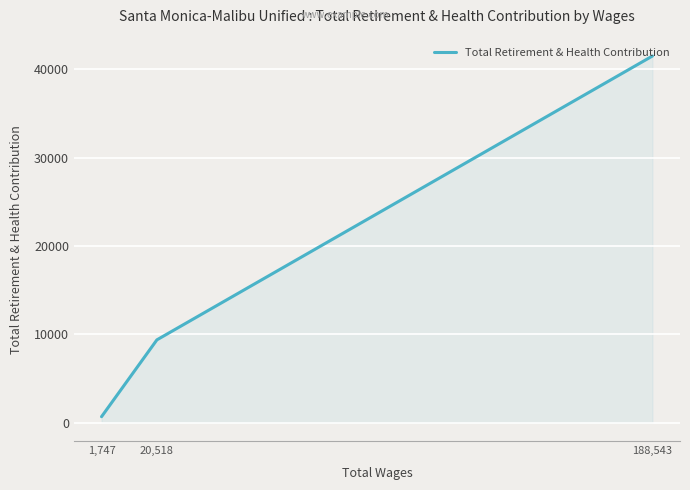

What is the greatest value displayed?

41528